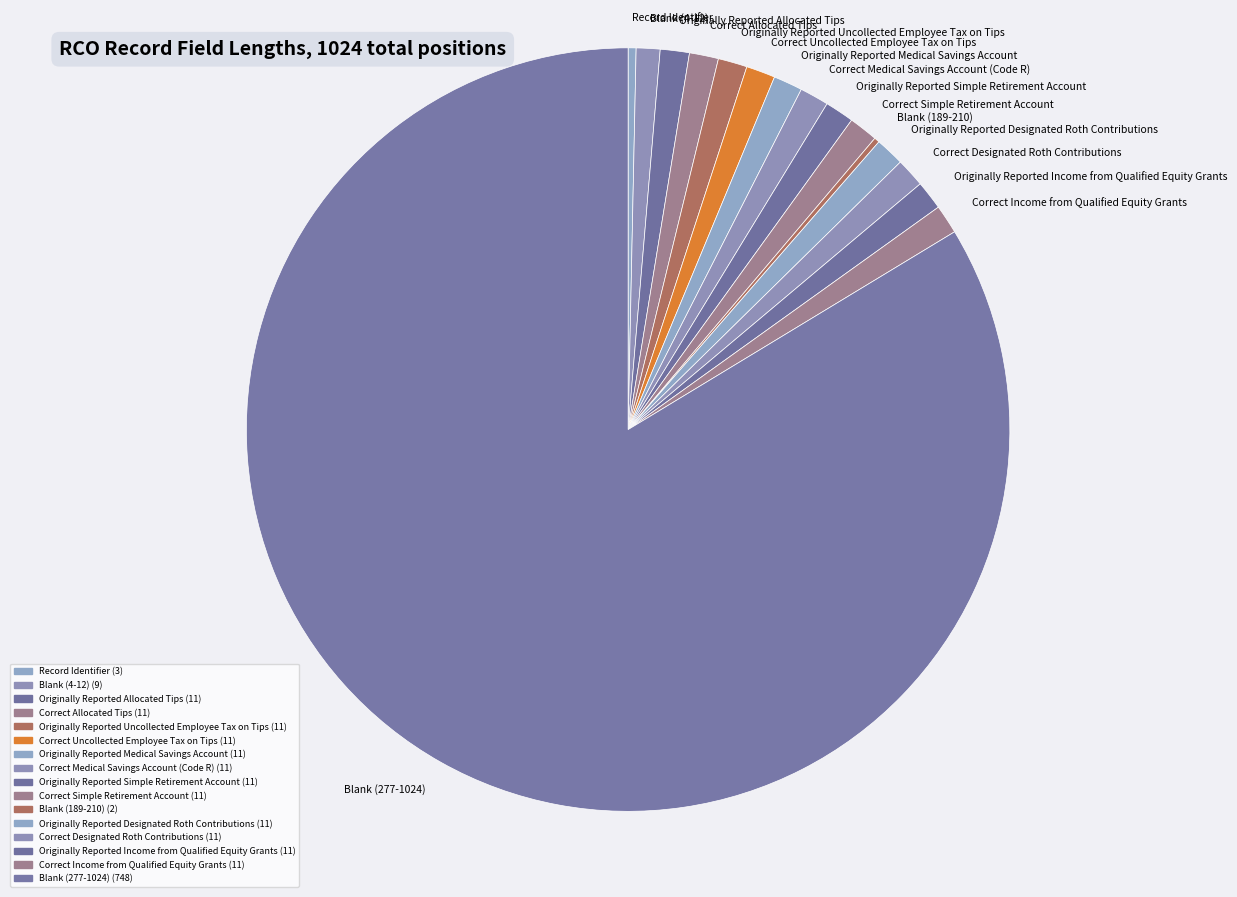

Which has a higher value, Record Identifier or Originally Reported Designated Roth Contributions?

Originally Reported Designated Roth Contributions